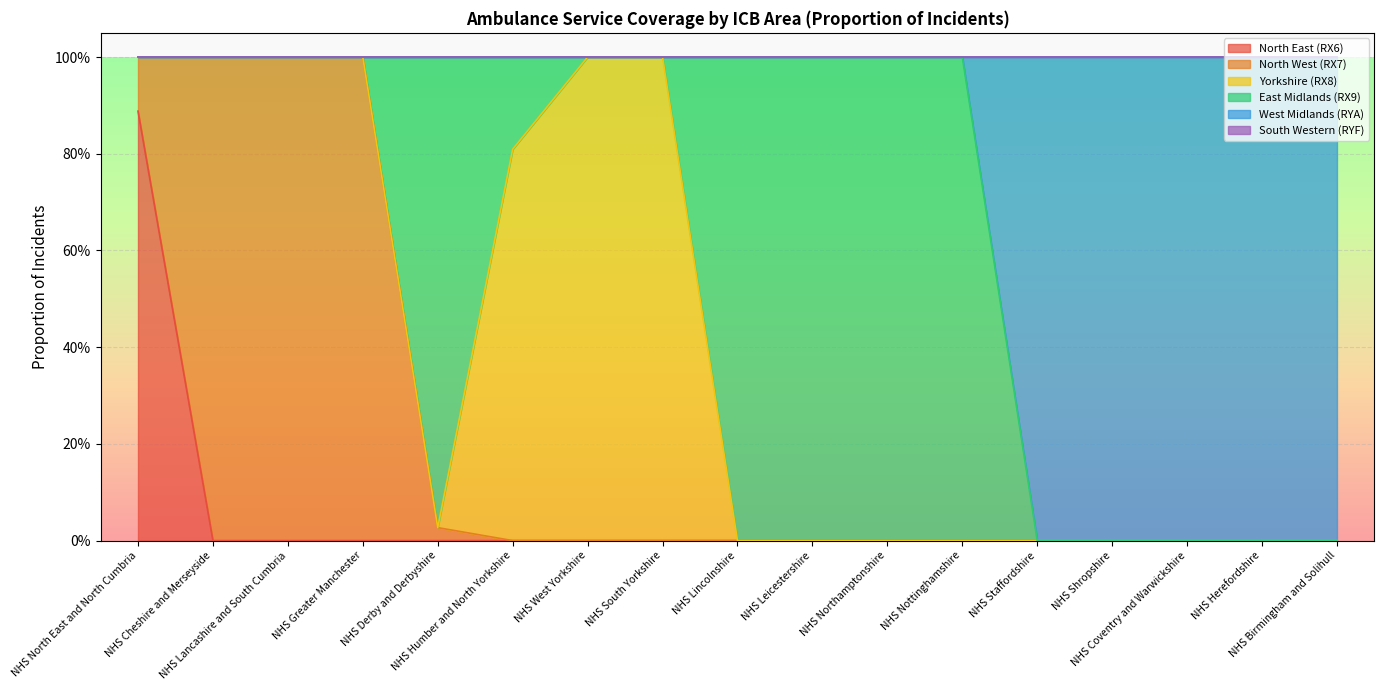

True or false: East Midlands (RX9) and North East (RX6) cross at least once.

False